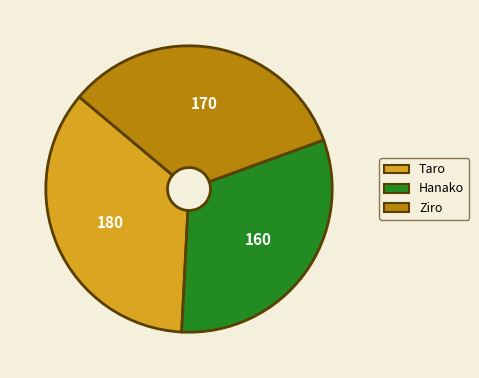

True or false: Ziro accounts for 23% of the total.

False